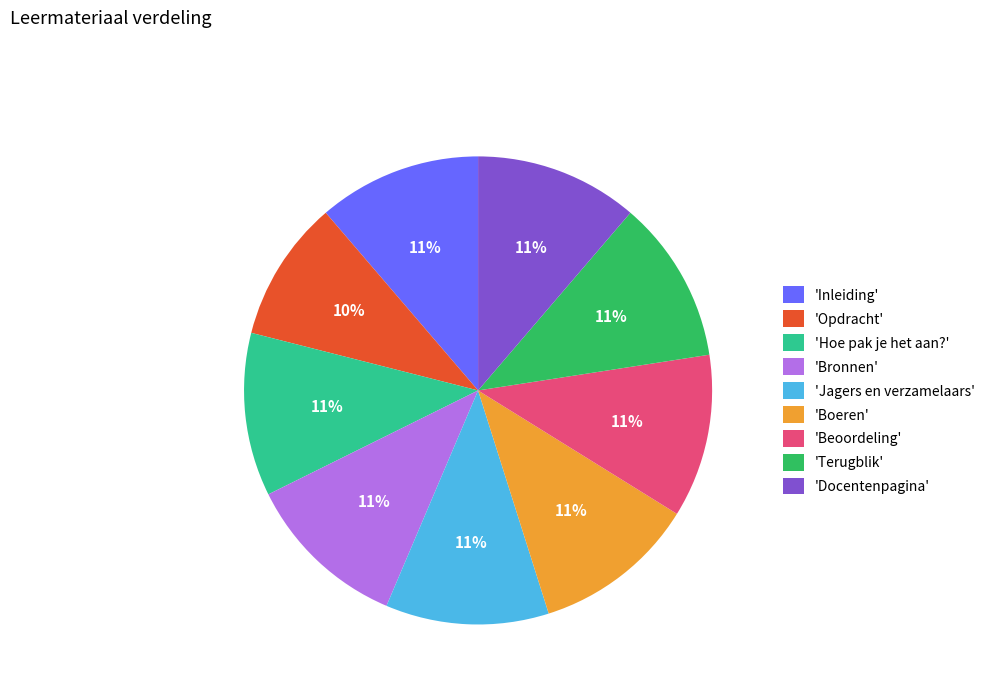

Approximately how many times larger is the value at 'Inleiding' compared to 'Jagers en verzamelaars'?

1.0